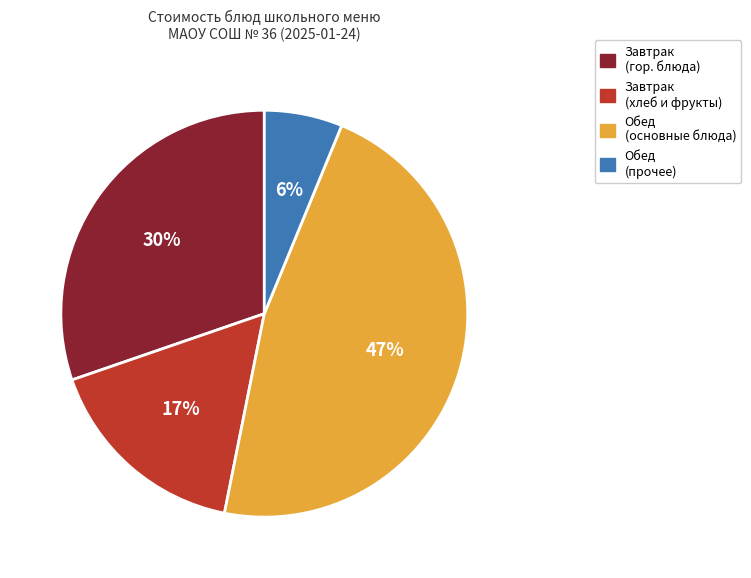

Is there a majority slice in this chart?

No